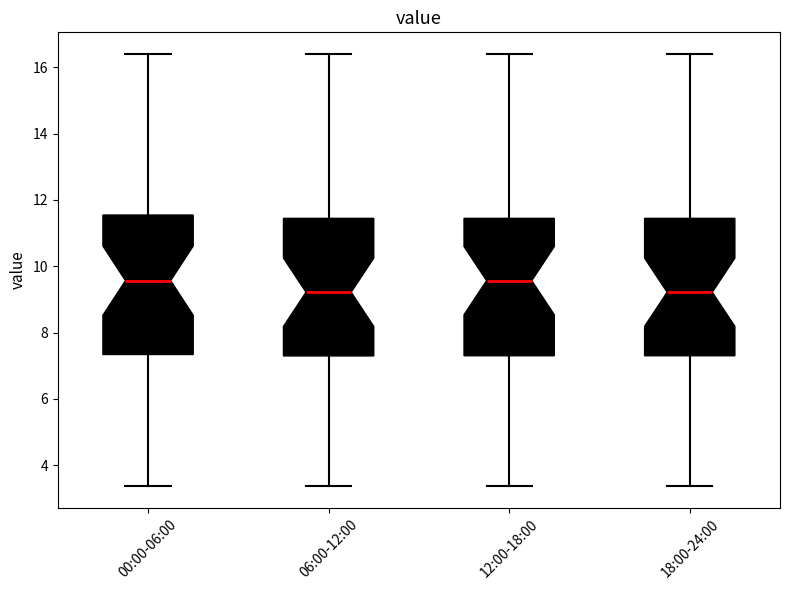

Reading left to right, read every box against the y-axis: the position of its median line, the range the box covers, and the ends of its whiskers. The values are not printed on the chart, so give them approximately, as read against the axis.

00:00-06:00: median 9.6, box 7.4 to 11.6, whiskers 3.4 to 16.4
06:00-12:00: median 9.2, box 7.2 to 11.4, whiskers 3.4 to 16.4
12:00-18:00: median 9.6, box 7.4 to 11.4, whiskers 3.4 to 16.4
18:00-24:00: median 9.2, box 7.4 to 11.4, whiskers 3.4 to 16.4